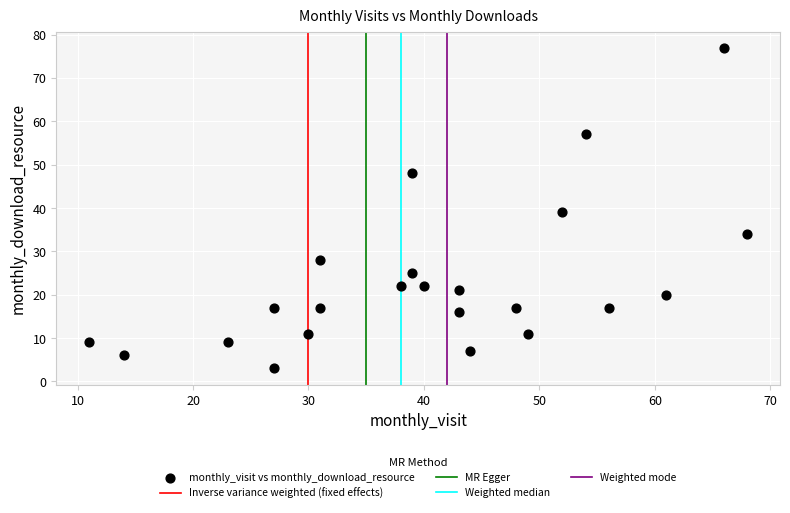

What Y value in the scatter plot is closest to 40?

39